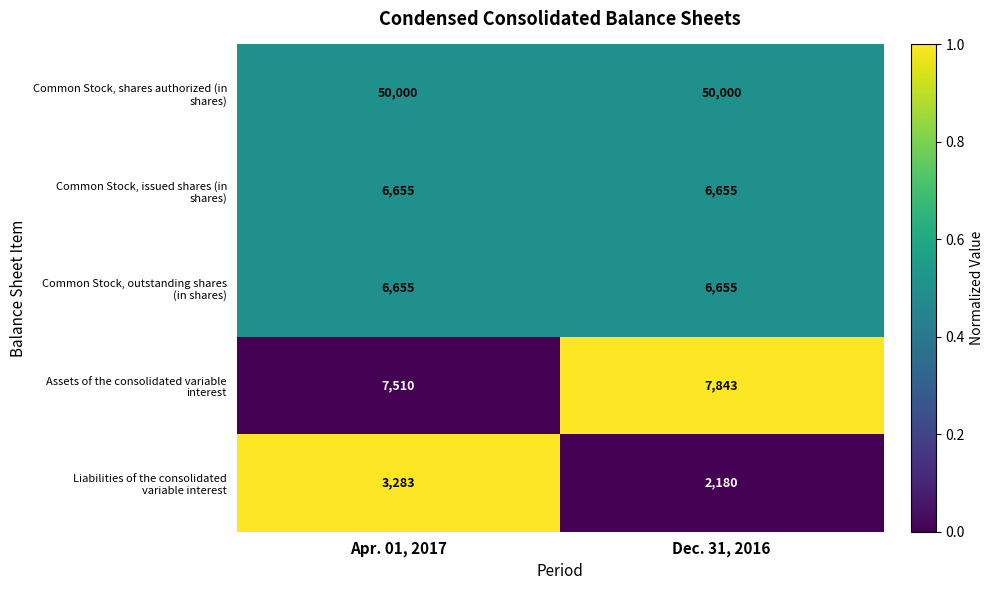

Which label corresponds to the smallest value in the chart?

Dec. 31, 2016